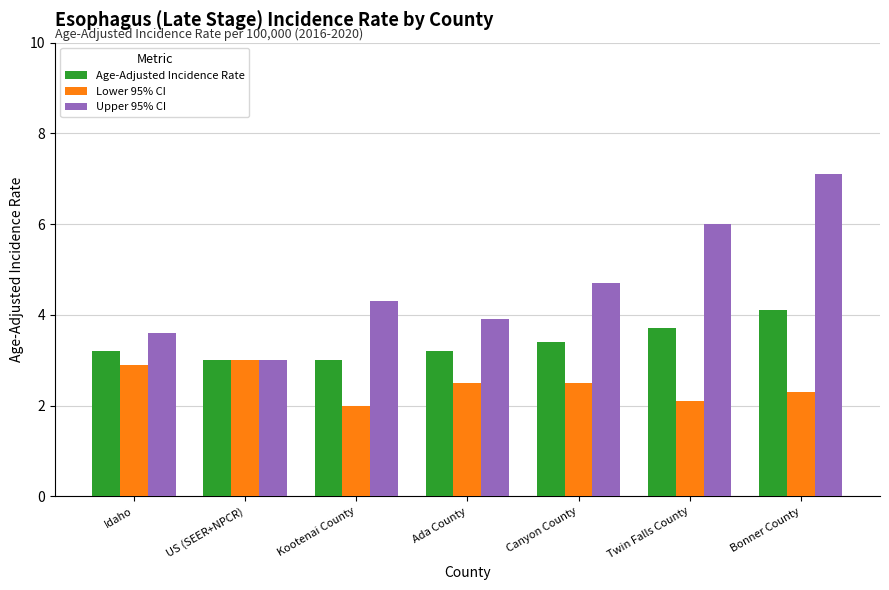

Are the bars horizontal?

No